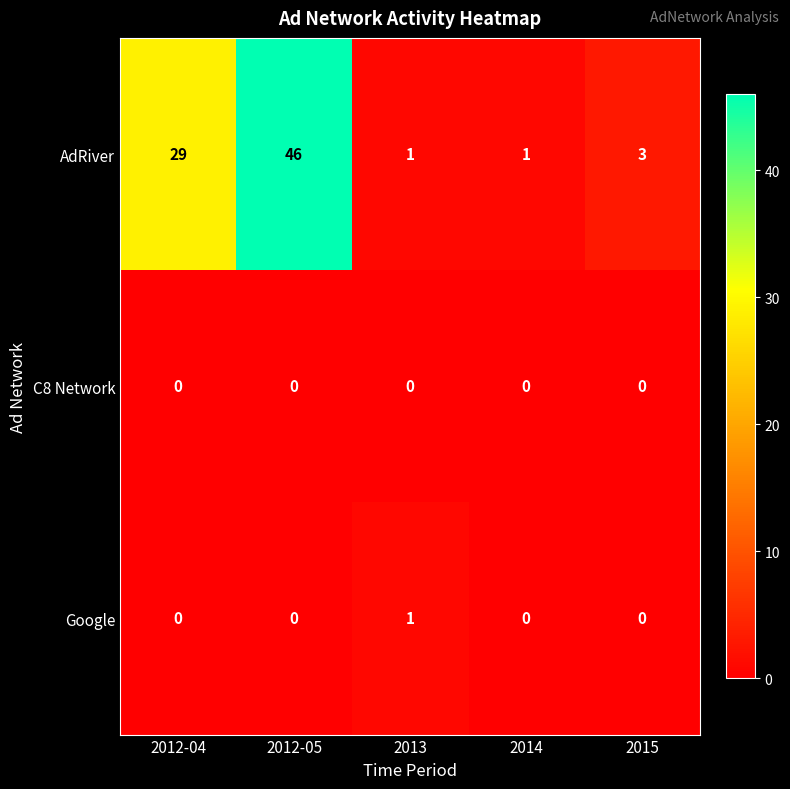

Rank the series by their maximum value, from highest to lowest.

AdRiver, Google, C8 Network